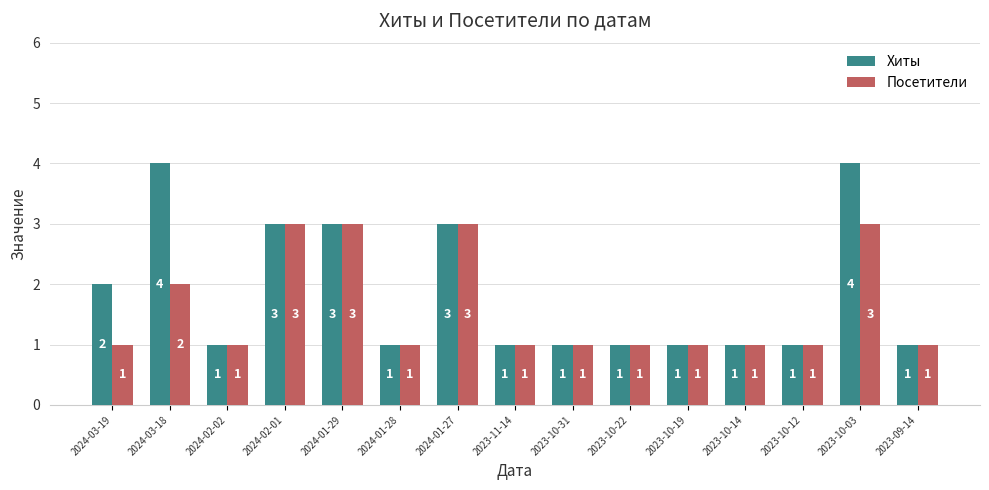

Which series has the largest total across all categories?

Хиты